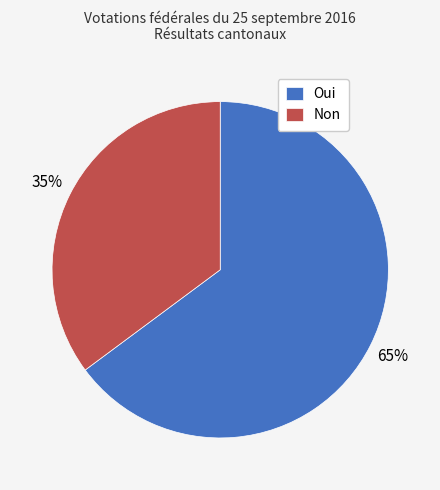

What is the majority slice?

Oui